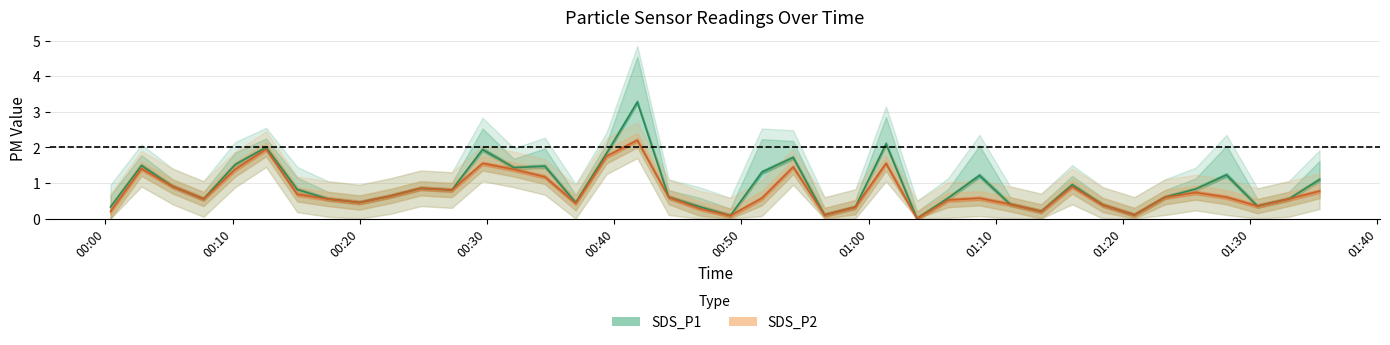

Is it true that SDS_P2 equals 0.4 at 2022/03/16 01:01:22?

False